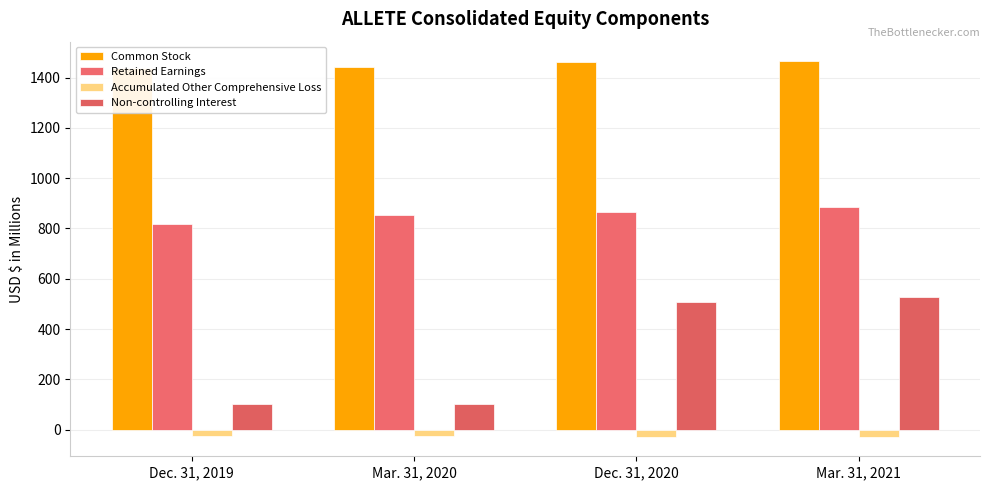

What is the spread (max minus min) of values at Dec. 31, 2020?

1492.0